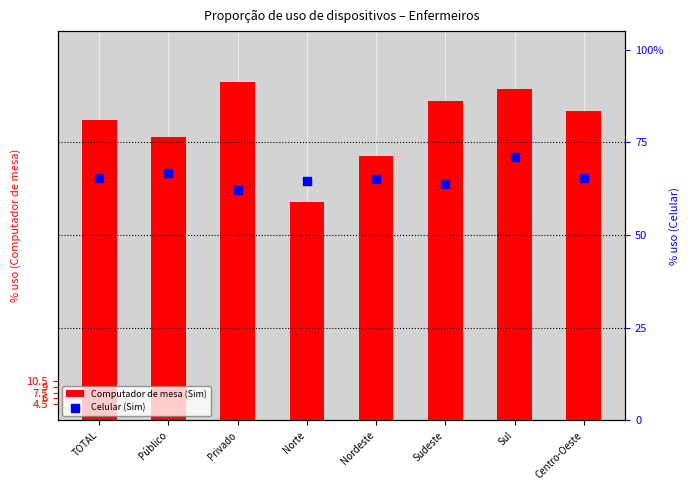

Which series reaches the minimum Y coordinate?

Computador de mesa (Sim)